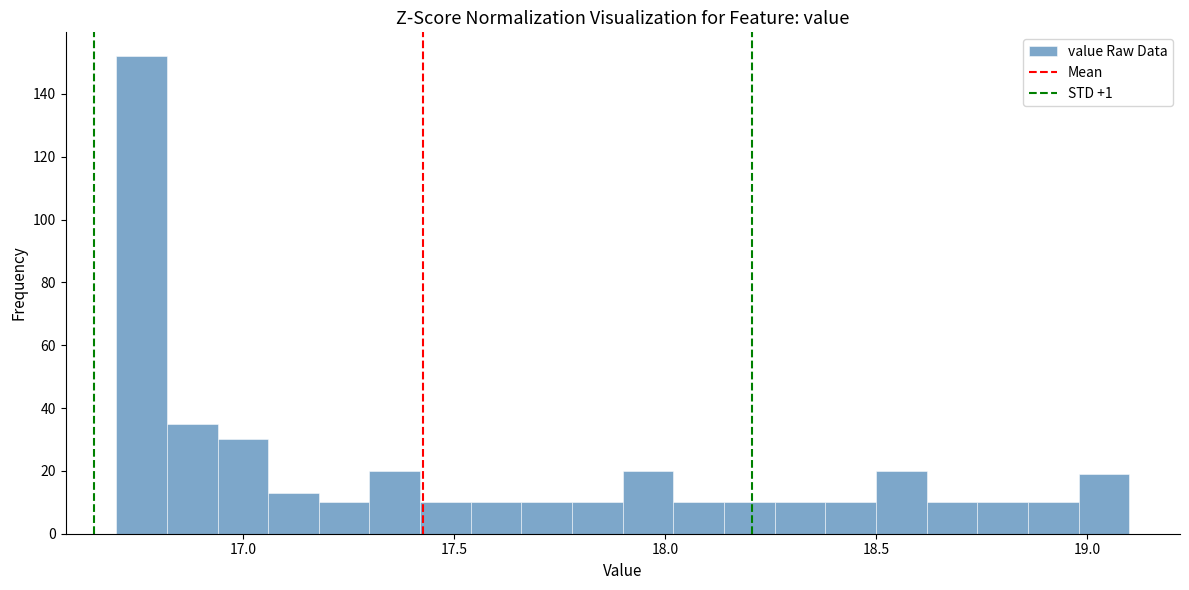

Around what value on the x-axis is the tallest bar? Give the approximate position of its centre, as read against the axis.

16.75